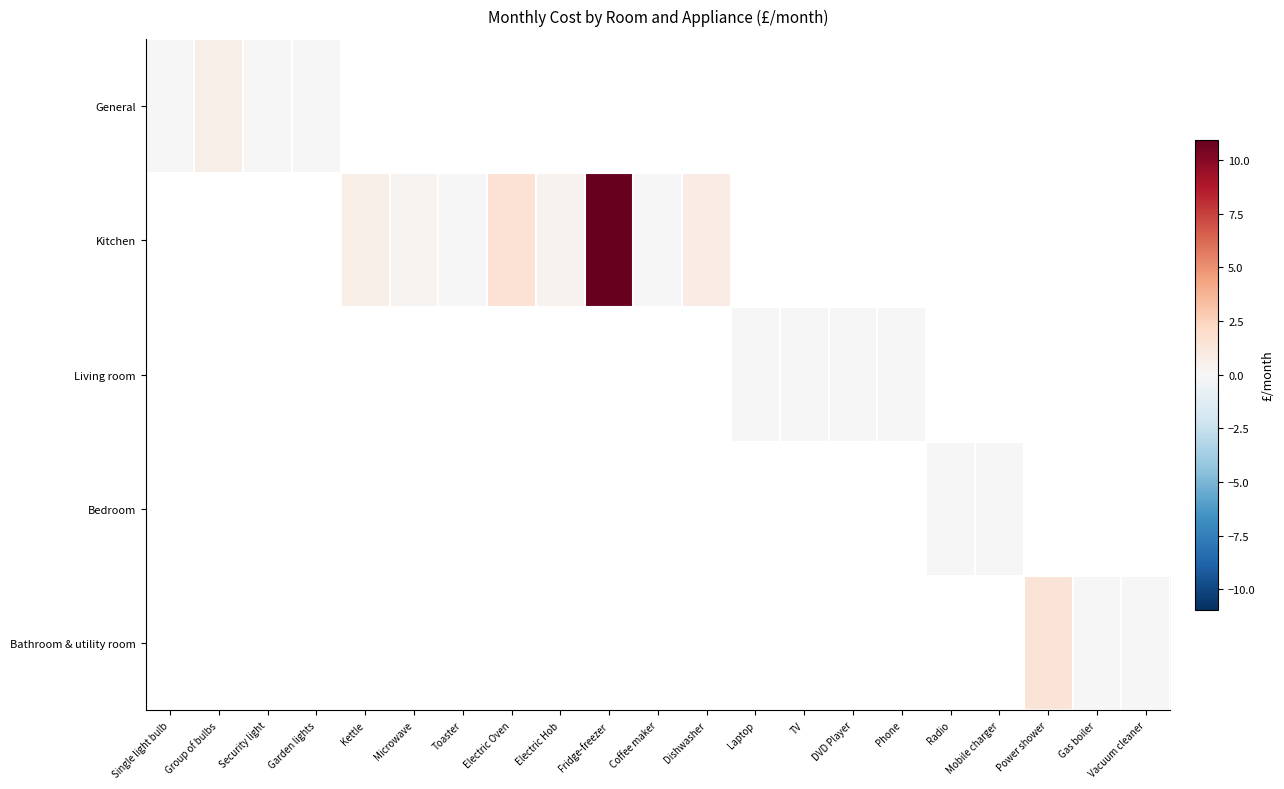

At how many categories does at least one series exceed 3?

1